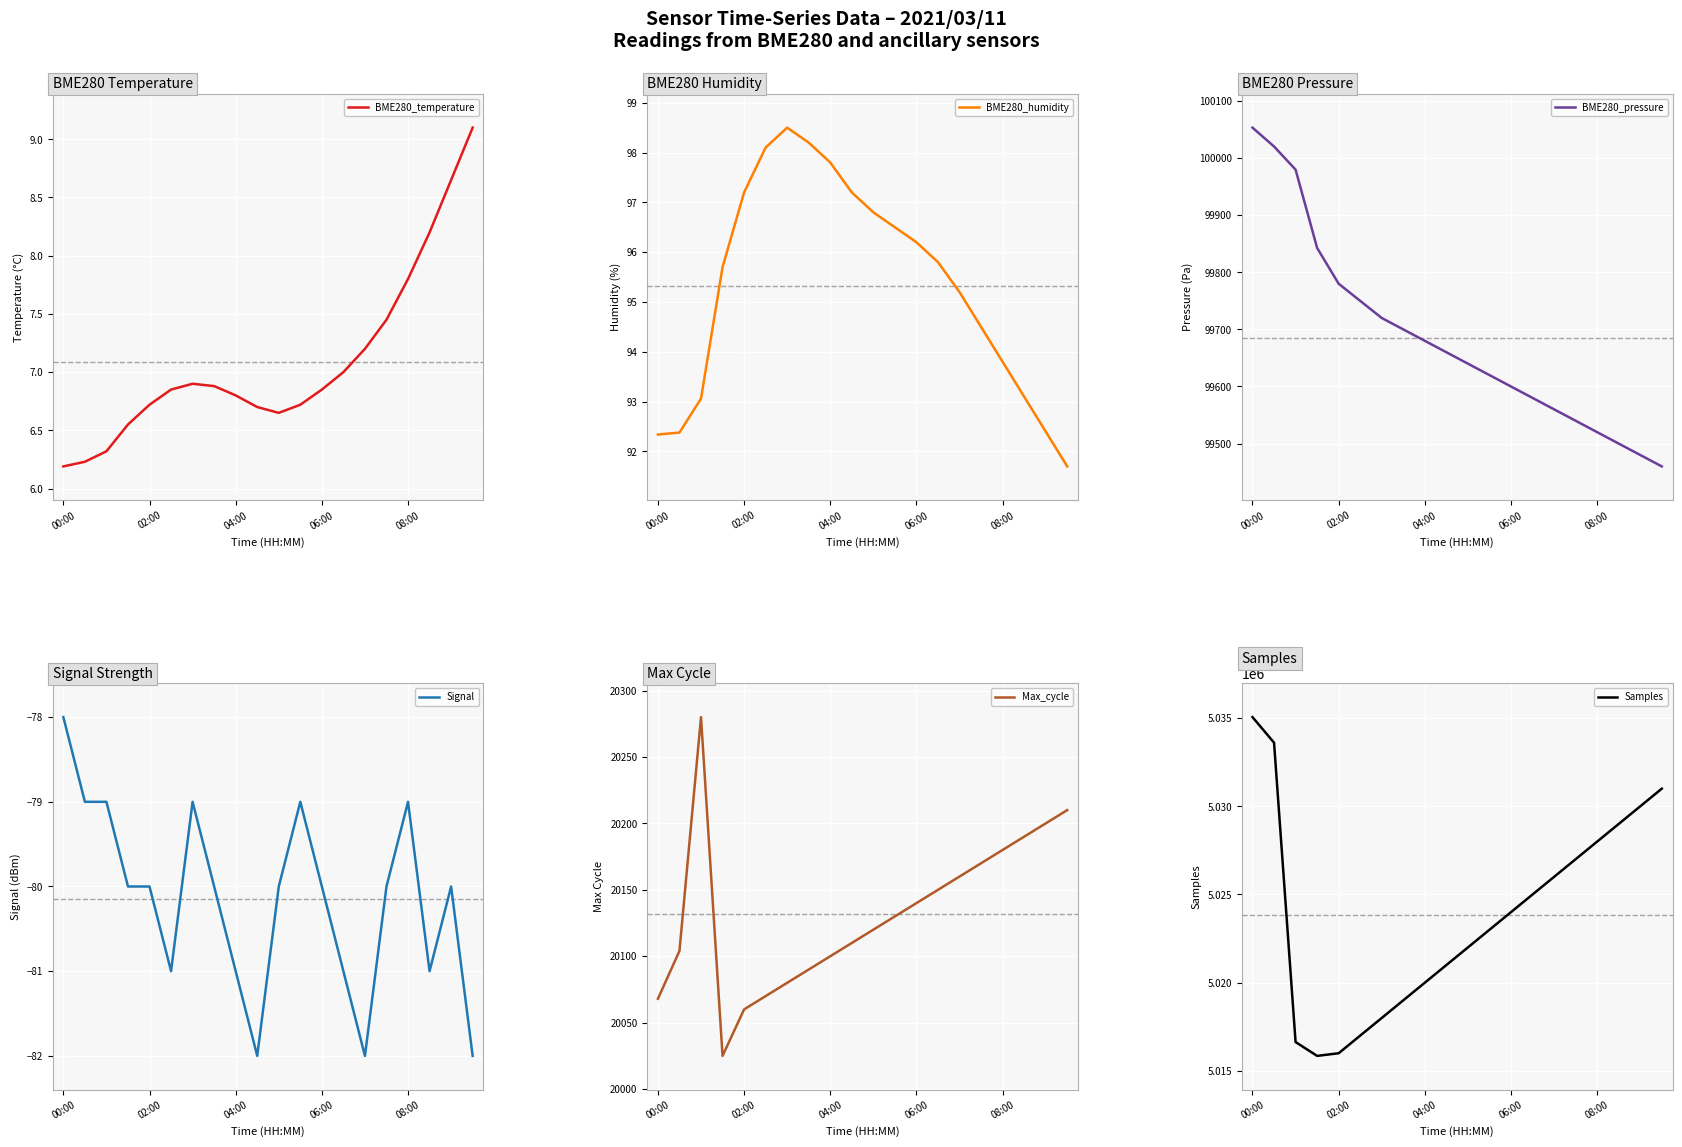

What is the maximum value shown in the chart?

5035056.0